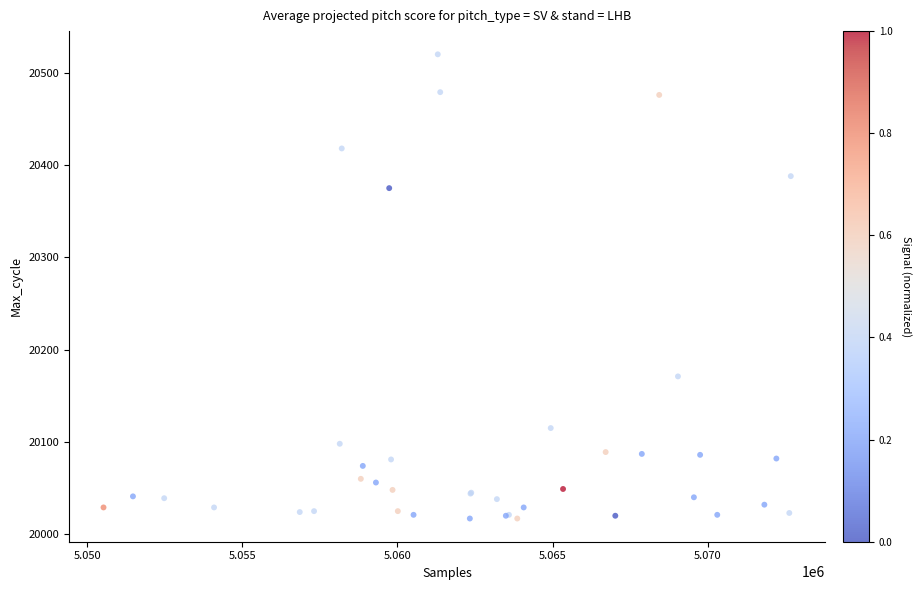

What Y value in the scatter plot is closest to 20268?

20171